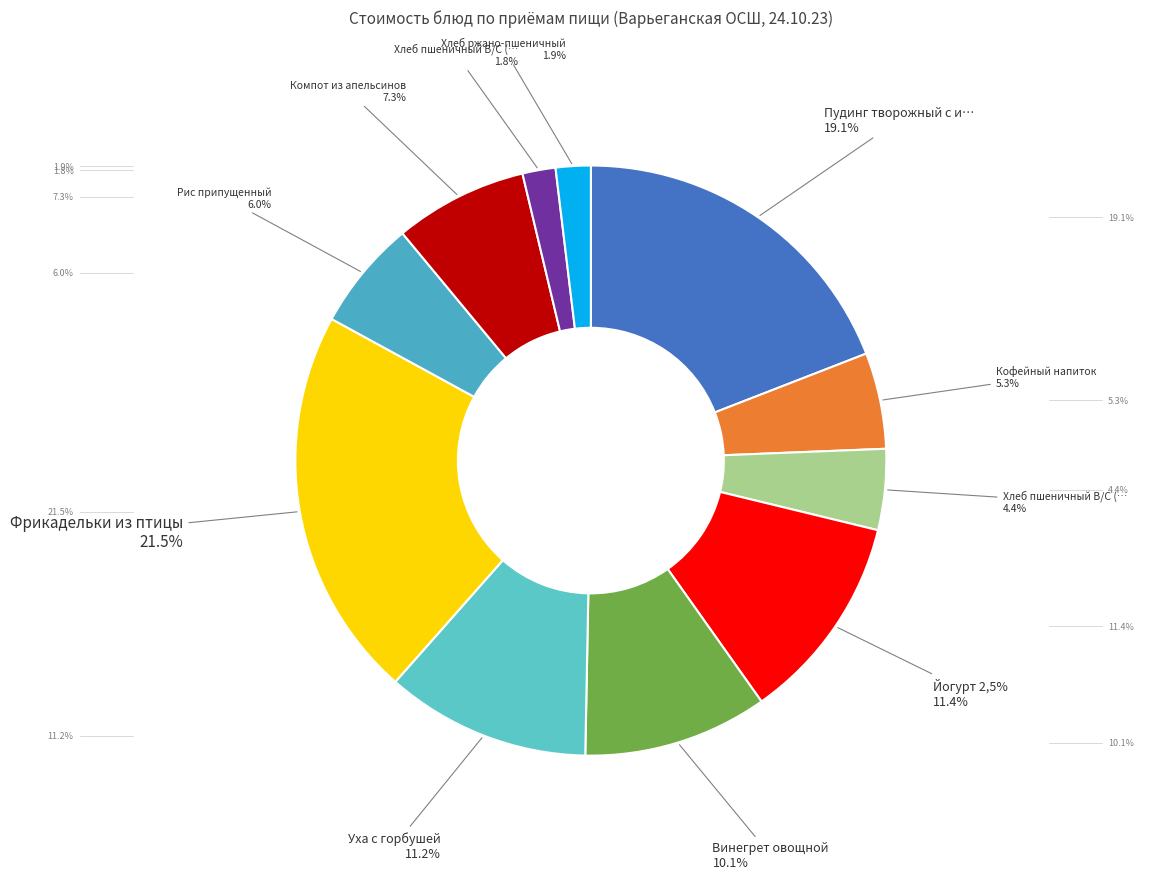

Rank the categories by value from highest to lowest.

Фрикадельки из птицы, Пудинг творожный с изюмом и джемом, Йогурт 2,5%, Уха с горбушей, Винегрет овощной, Компот из апельсинов, Рис припущенный, Кофейный напиток, Хлеб пшеничный В/С (завтрак), Хлеб ржано-пшеничный, Хлеб пшеничный В/С (обед)